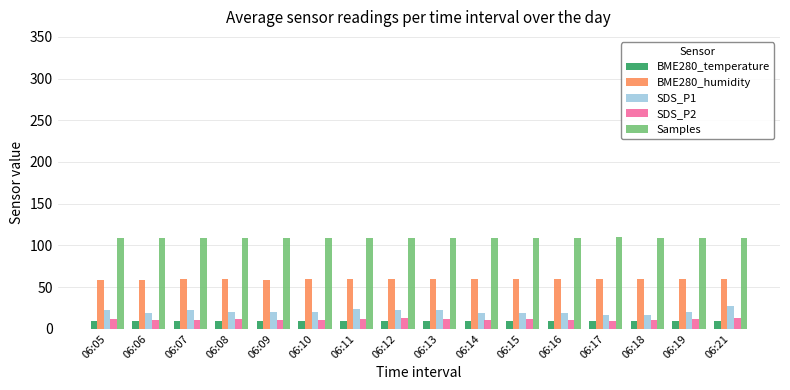

Rank the series by their maximum value, from lowest to highest.

BME280_temperature, SDS_P2, SDS_P1, BME280_humidity, Samples